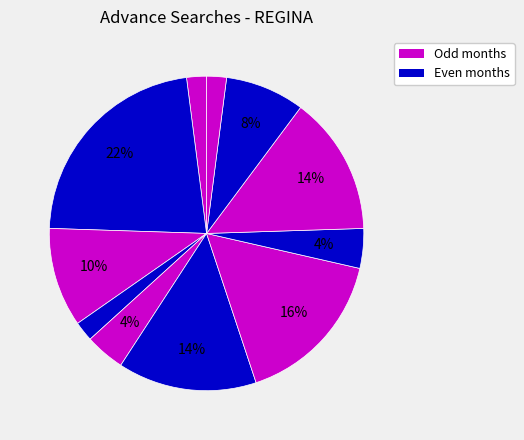

How many segments does this pie chart have?

11